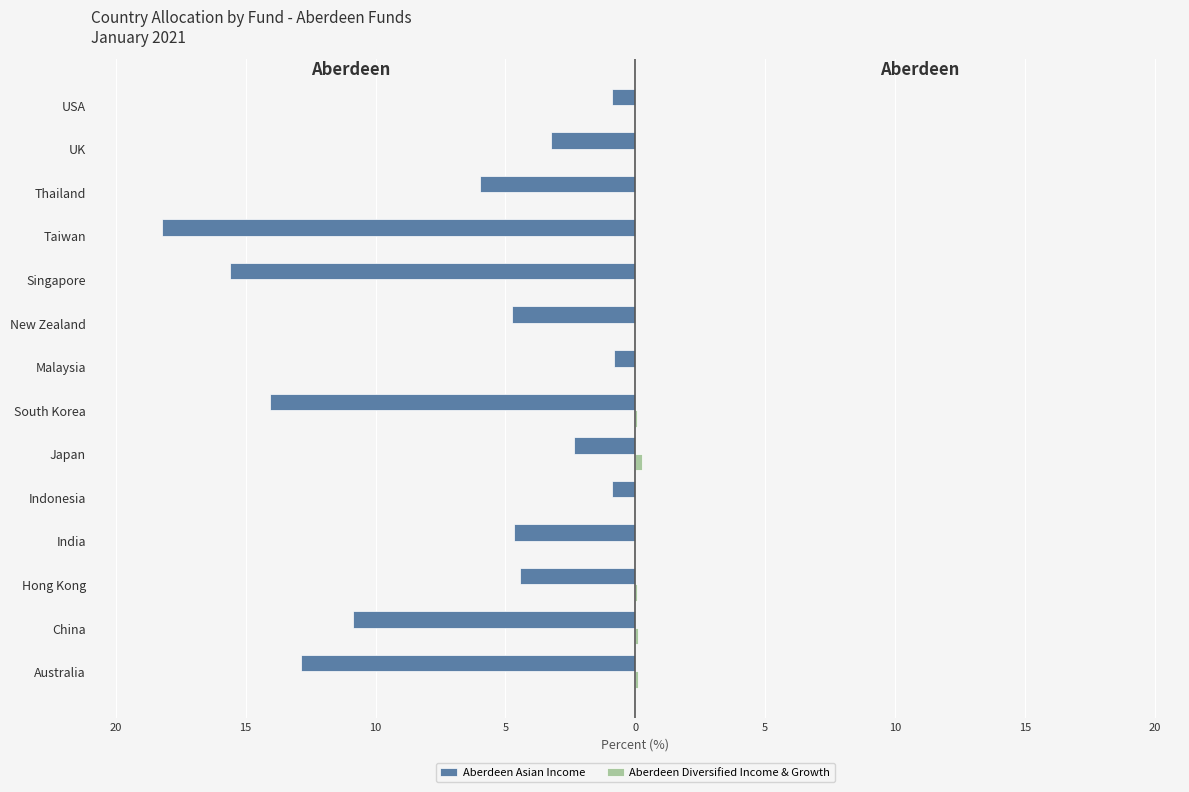

Count the number of data series in this chart.

2